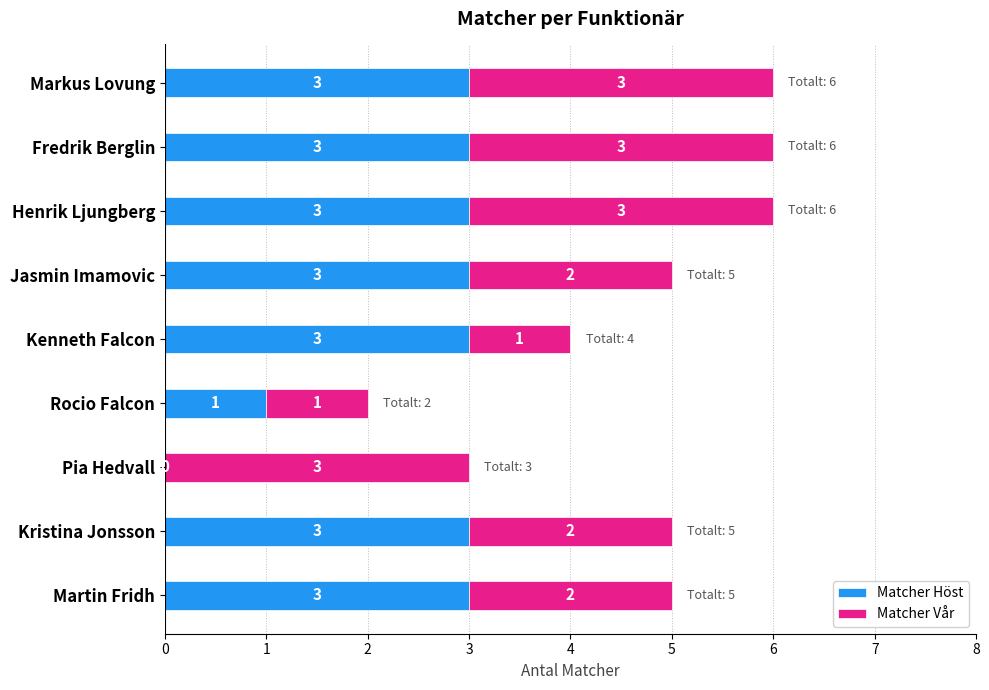

What is the sum of the Matcher Höst values at Rocio Falcon and Fredrik Berglin?

4